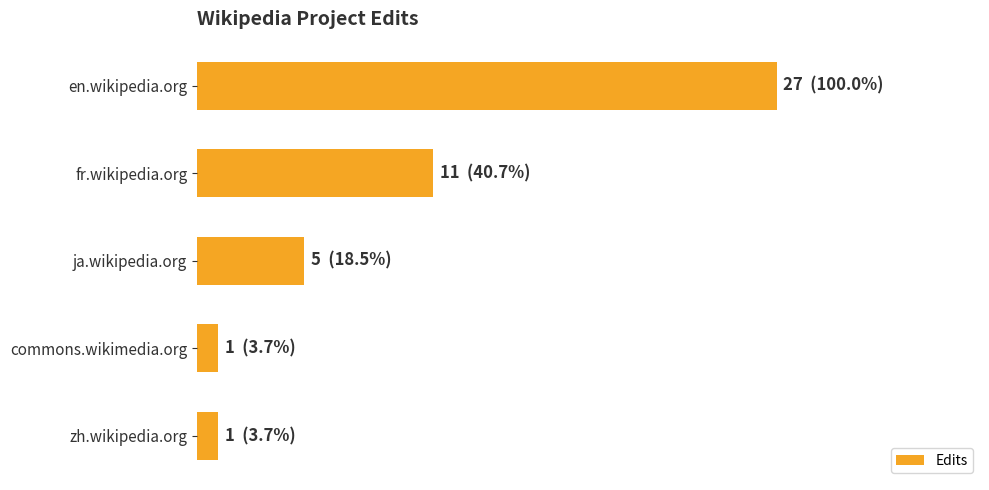

Are the bars horizontal?

Yes